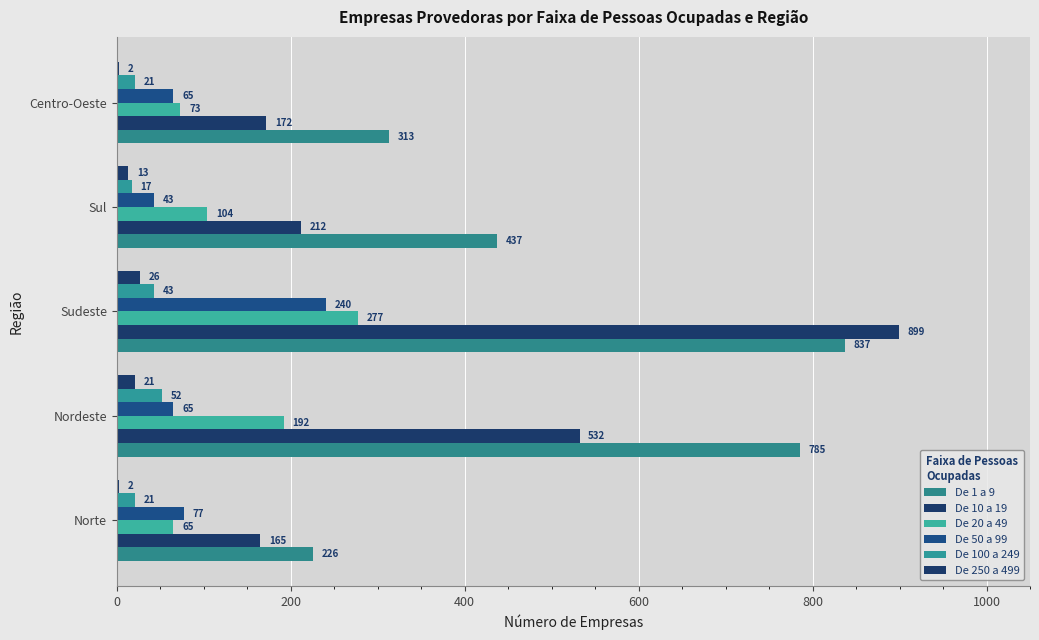

Reading left to right, extract all data points from this chart.

De 1 a 9: 226	785	837	437	313
De 10 a 19: 165	532	899	212	172
De 20 a 49: 65	192	277	104	73
De 50 a 99: 77	65	240	43	65
De 100 a 249: 21	52	43	17	21
De 250 a 499: 2	21	26	13	2